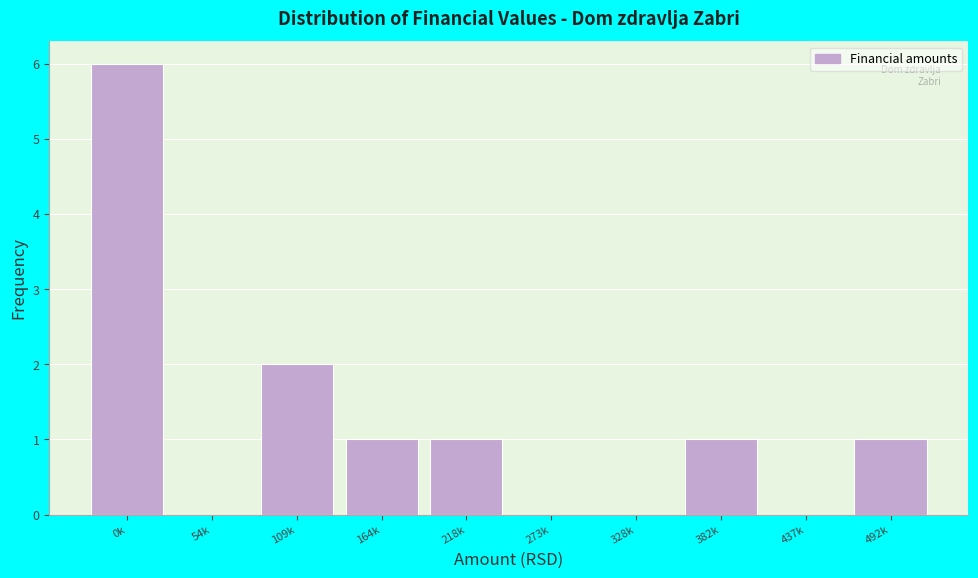

Reading left to right, transcribe all the data shown in this chart.

0k=6	54k=0	109k=2	164k=1	218k=1	273k=0	328k=0	382k=1	437k=0	492k=1